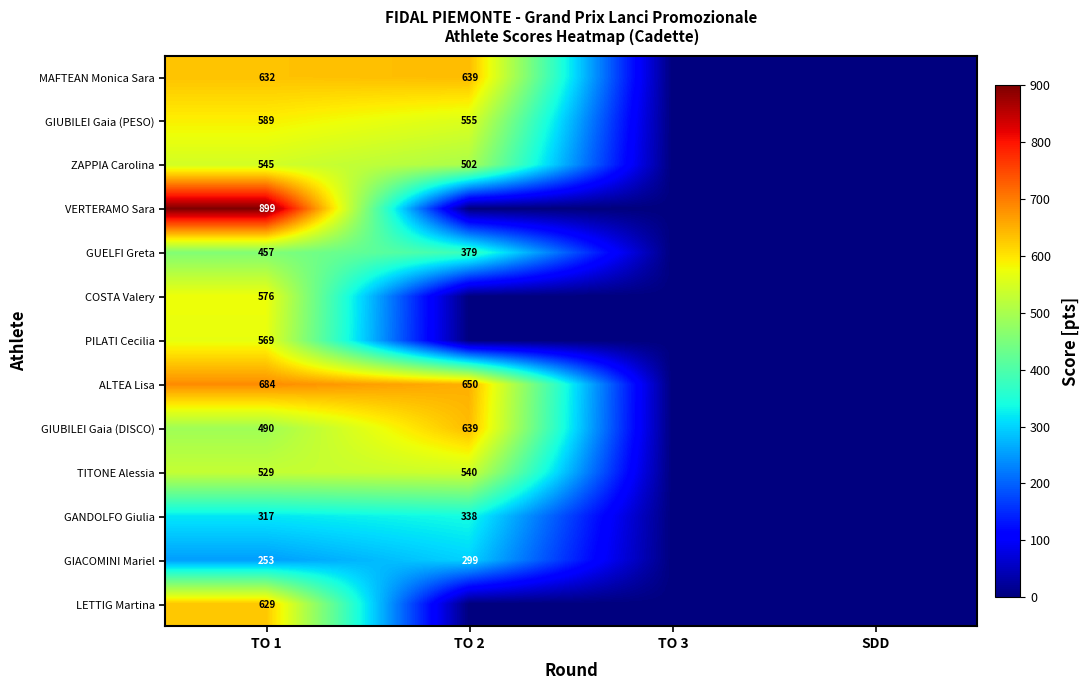

The GIACOMINI Mariel series shows 299 at TO 2. True or false?

True